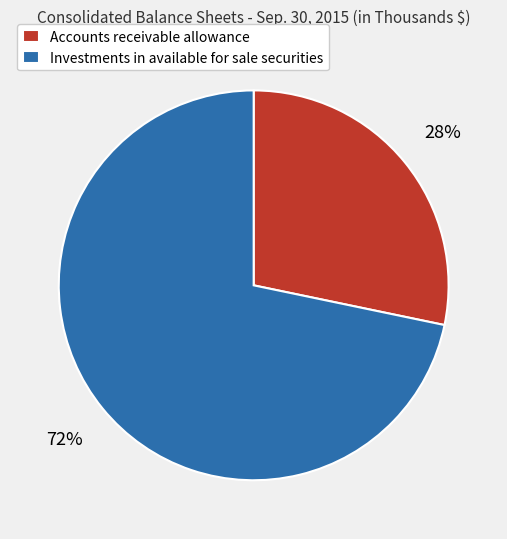

Is the sum of Accounts receivable allowance and Investments in available for sale securities greater than half?

Yes